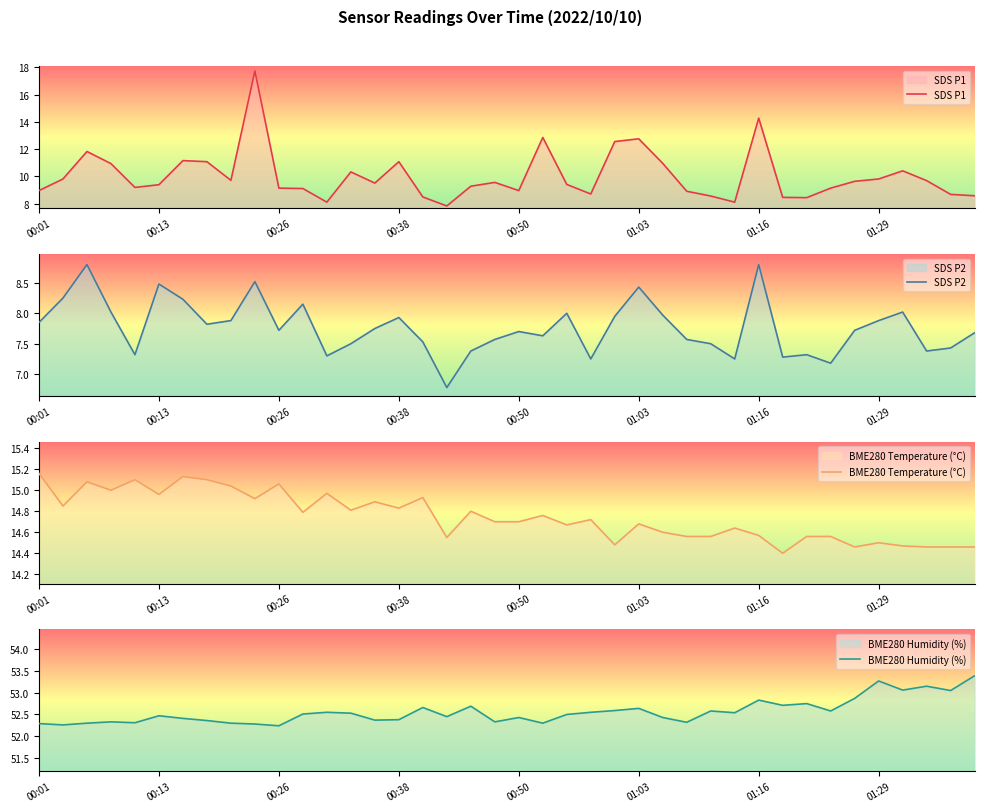

Is the value of SDS P2 at 12 greater than the value of BME280 Humidity (%) at 9?

No